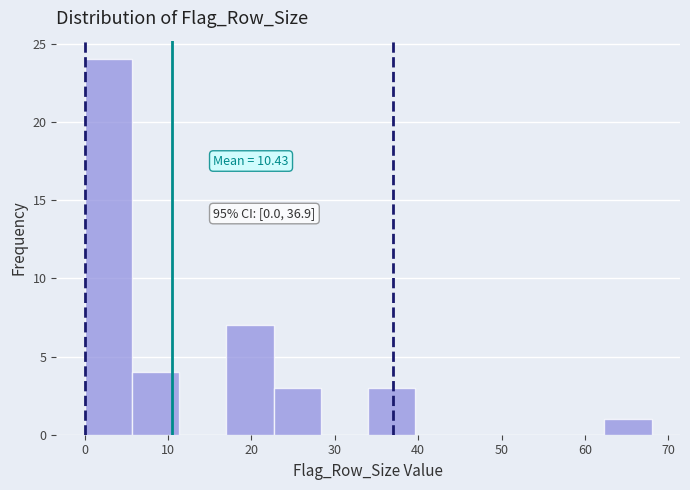

Over which range of the x-axis is the bar tallest?

0 to 6